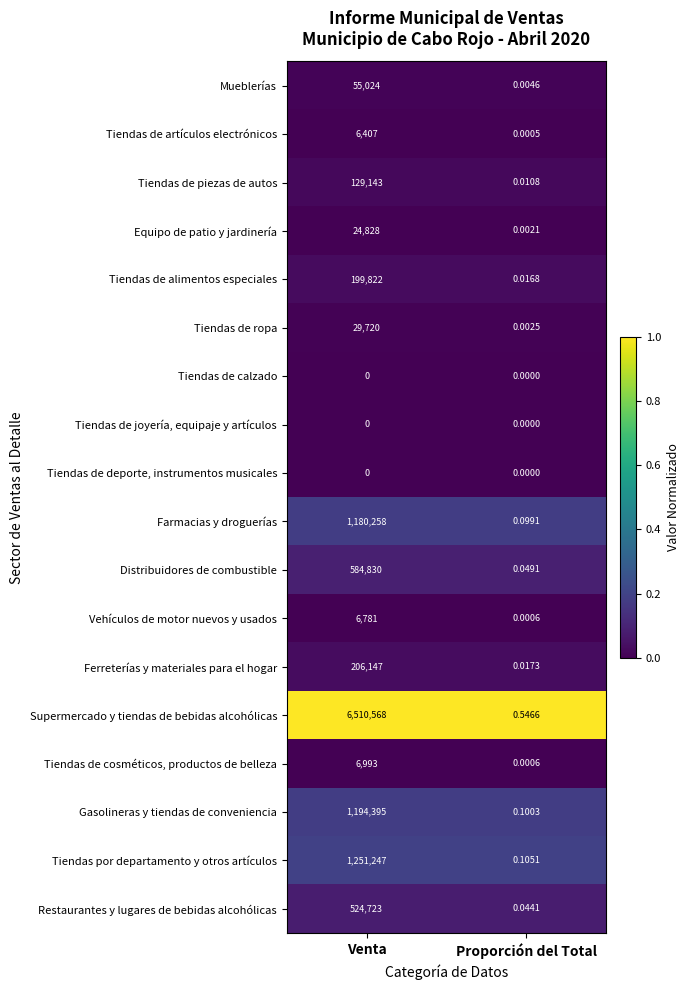

How many data points does each series have?

2